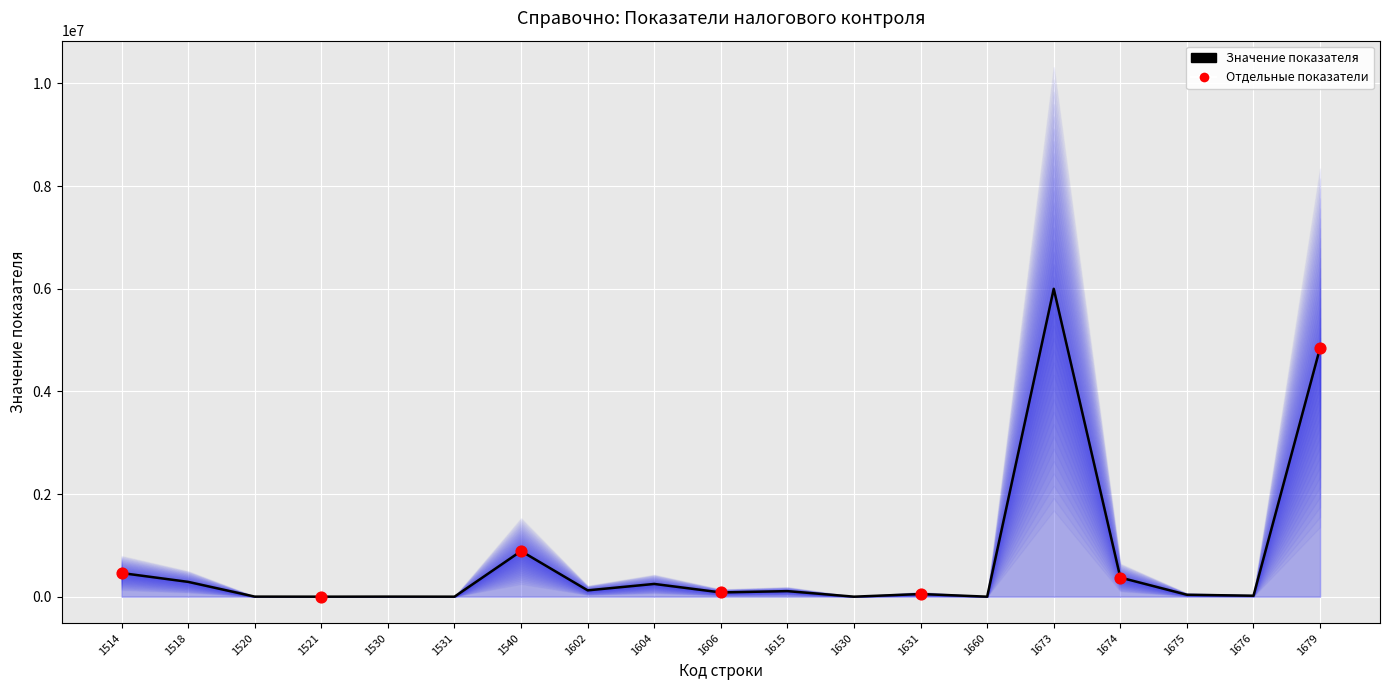

Approximately how many times larger is the value at 1518 compared to 1660?

72086.2